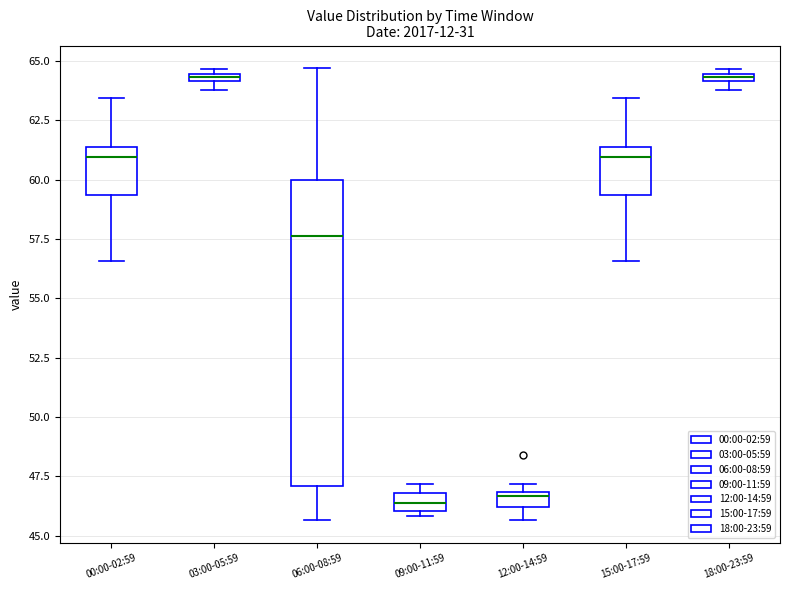

Comparing the boxes themselves (not the whiskers), which one is the tallest?

06:00-08:59